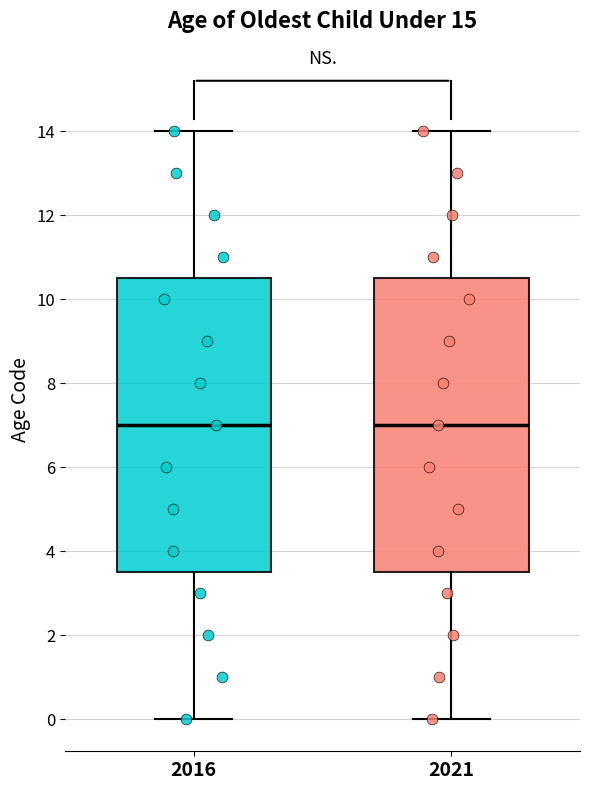

Where does the median line of the box at x = 2016 sit on the y-axis? The values are not printed on the chart, so give them approximately, as read against the axis.

7.0